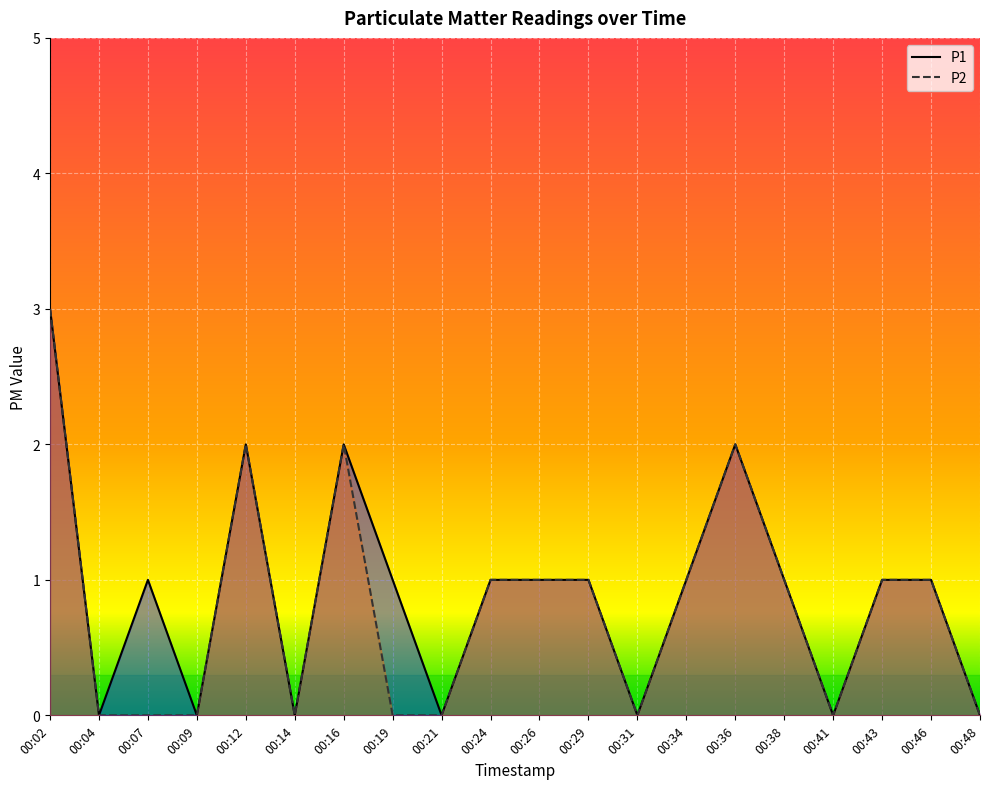

How many data points in P2 are above 1?

4